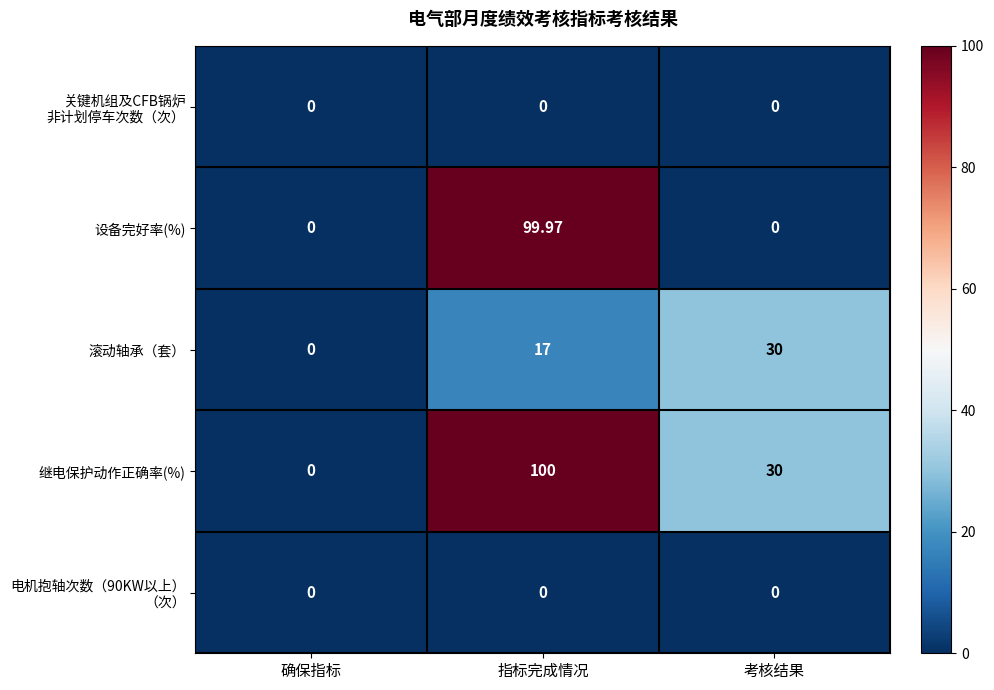

Where does the 继电保护动作正确率(%) series first go above 30?

指标完成情况